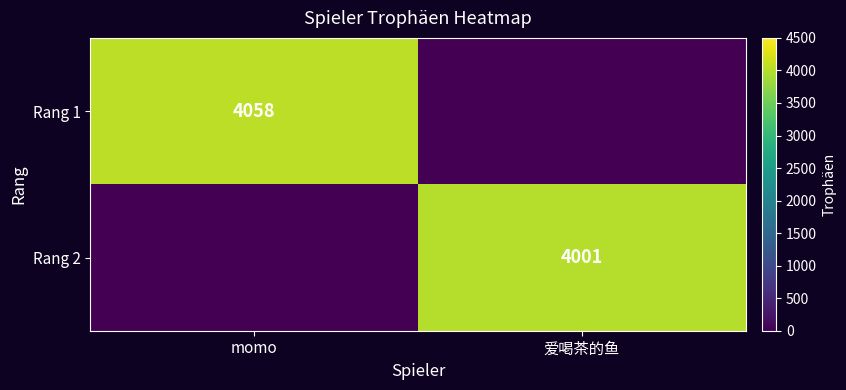

The Rang 2 series shows 4001 at 爱喝茶的鱼. True or false?

True